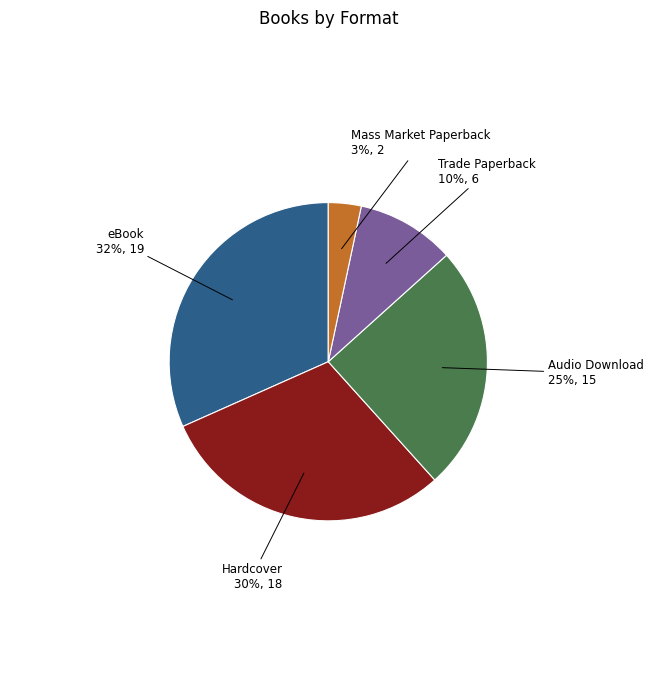

Which slice is the smallest?

Mass Market Paperback